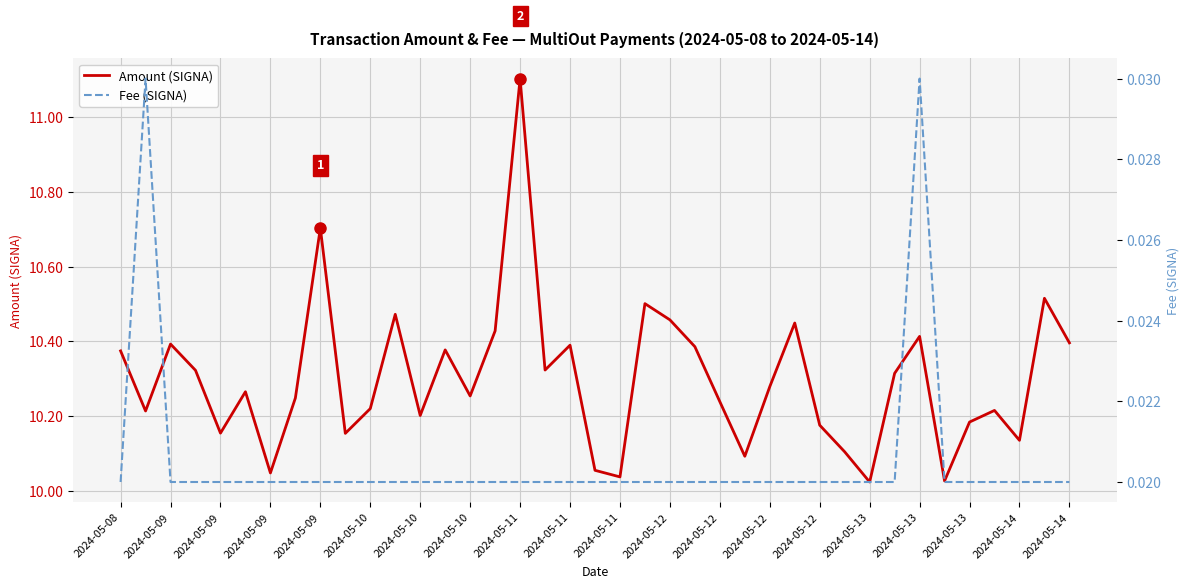

What are all the series names shown in the legend?

Amount (SIGNA), Fee (SIGNA)